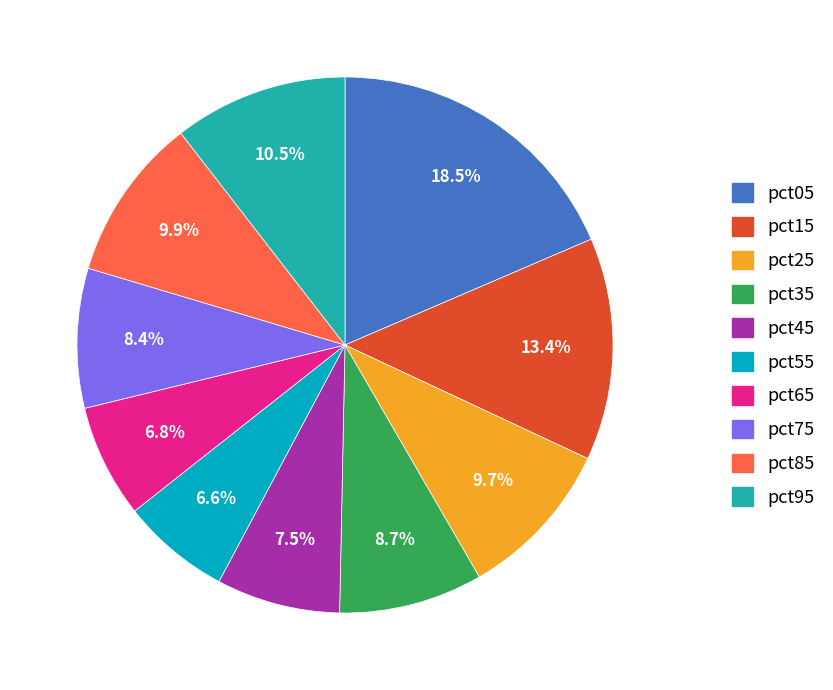

Which has a higher value, pct15 or pct65?

pct15